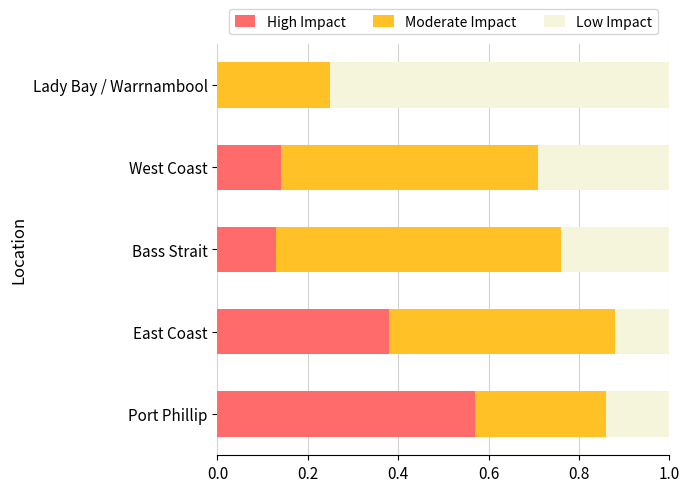

What is the total value across all series at Bass Strait?

1.0